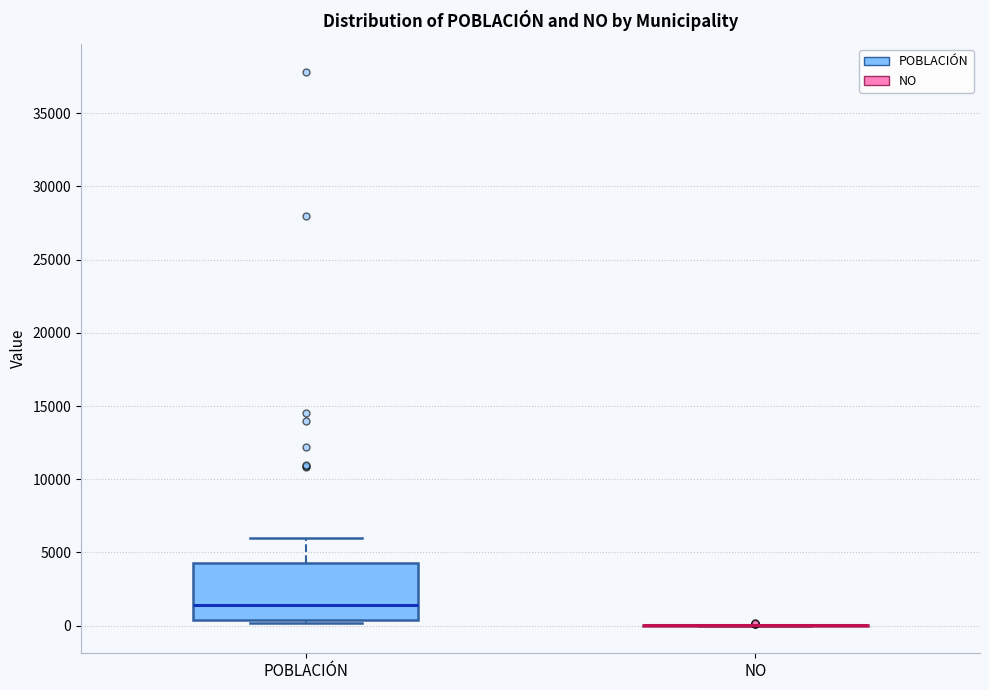

Comparing the boxes themselves (not the whiskers), which one is the tallest?

POBLACIÓN